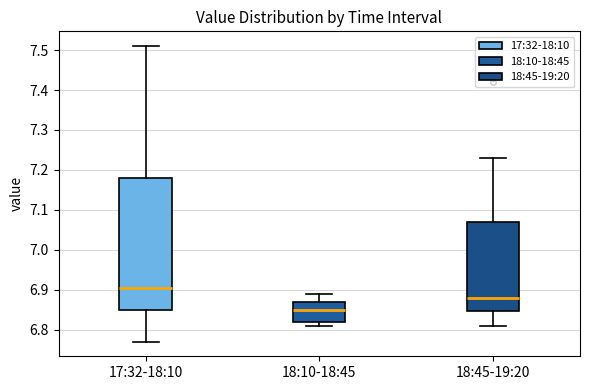

Reading left to right, transcribe this box plot: for each box, give where its median line is, the range the box spans, and where its two whiskers end, as read against the y-axis. The values are not printed on the chart, so give them approximately, as read against the axis.

17:32-18:10: median 6.91, box 6.85 to 7.18, whiskers 6.77 to 7.51
18:10-18:45: median 6.85, box 6.82 to 6.87, whiskers 6.81 to 6.89
18:45-19:20: median 6.88, box 6.85 to 7.07, whiskers 6.81 to 7.23